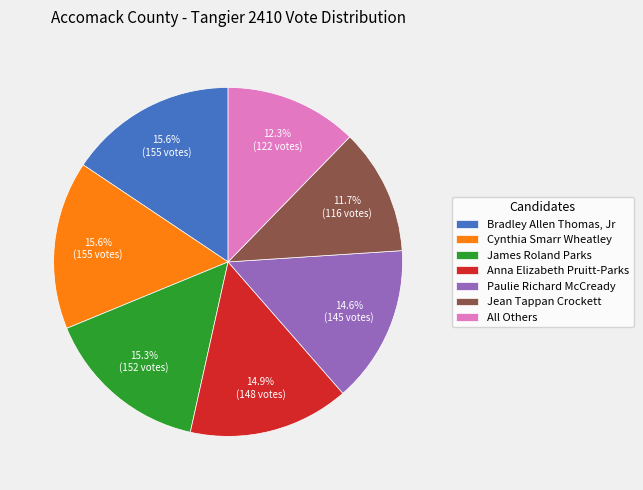

Count the number of slices in the pie.

7